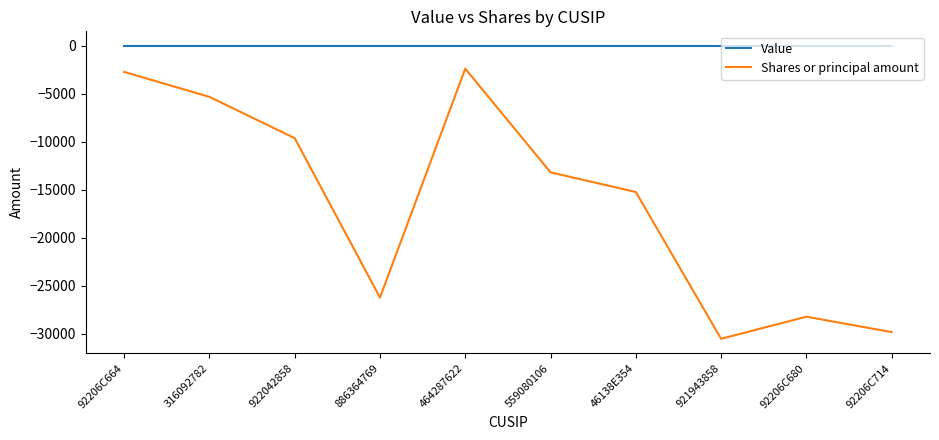

Reading left to right, extract all data points from this chart.

Value: 92206C664=0	316092782=0	922042858=0	886364769=0	464287622=0	559080106=0	46138E354=0	921943858=0	92206C680=0	92206C714=0
Shares or principal amount: 92206C664=-2700	316092782=-5300	922042858=-9600	886364769=-26209	464287622=-2363	559080106=-13163	46138E354=-15208	921943858=-30500	92206C680=-28200	92206C714=-29800